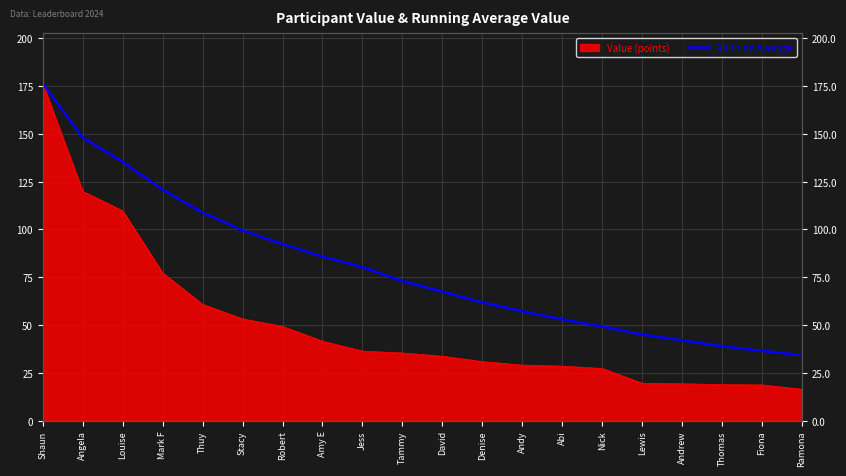

List the labels in order of value, largest first.

Shaun, Angela, Louise, Mark F, Thuy, Stacy, Robert, Amy E, Jess, Tammy, David, Denise, Andy, Abi, Nick, Lewis, Andrew, Thomas, Fiona, Ramona